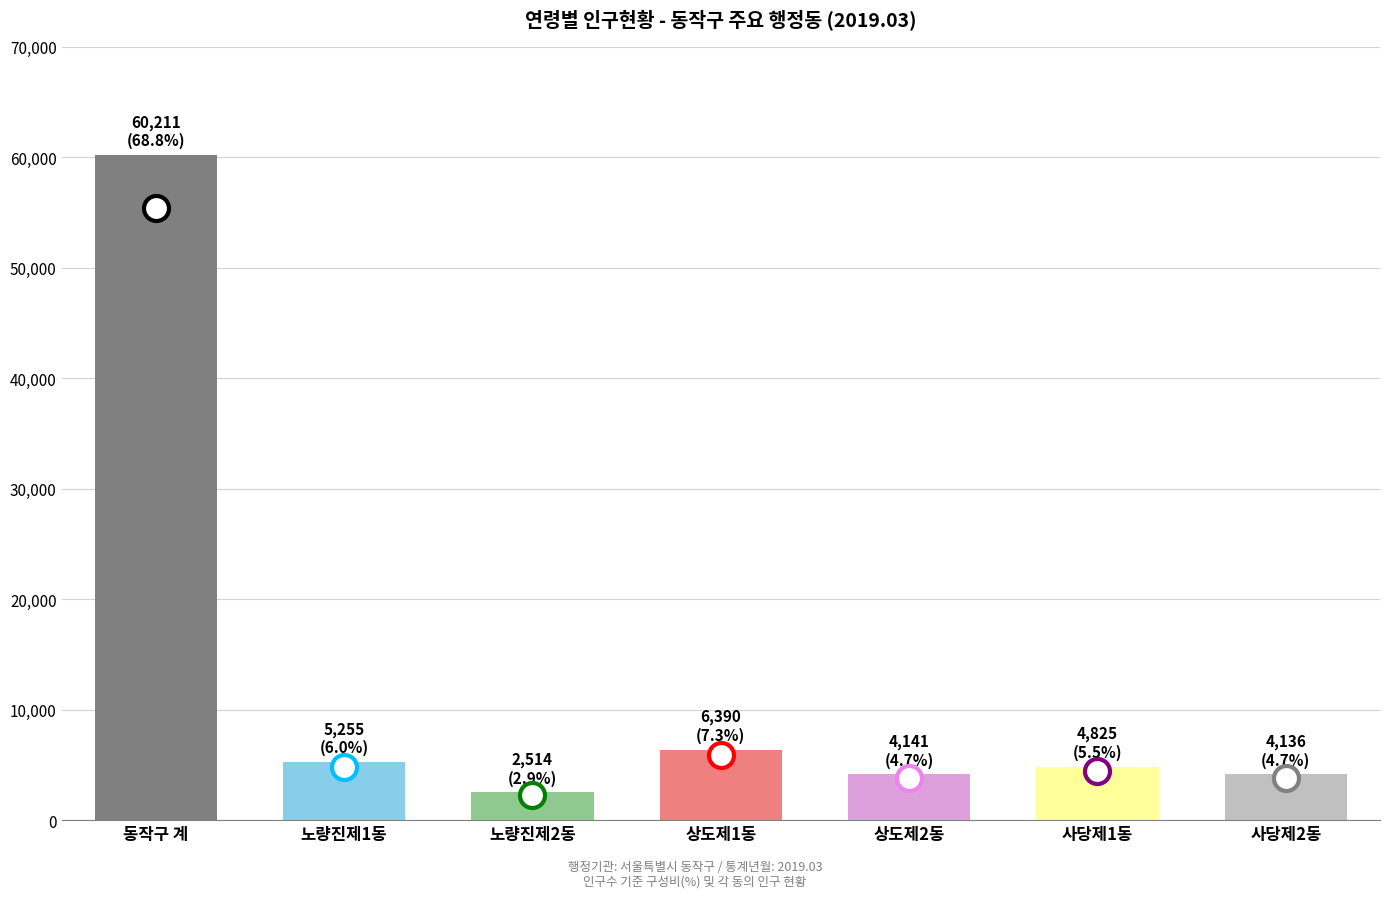

What is the difference between the maximum and second lowest values?

56075